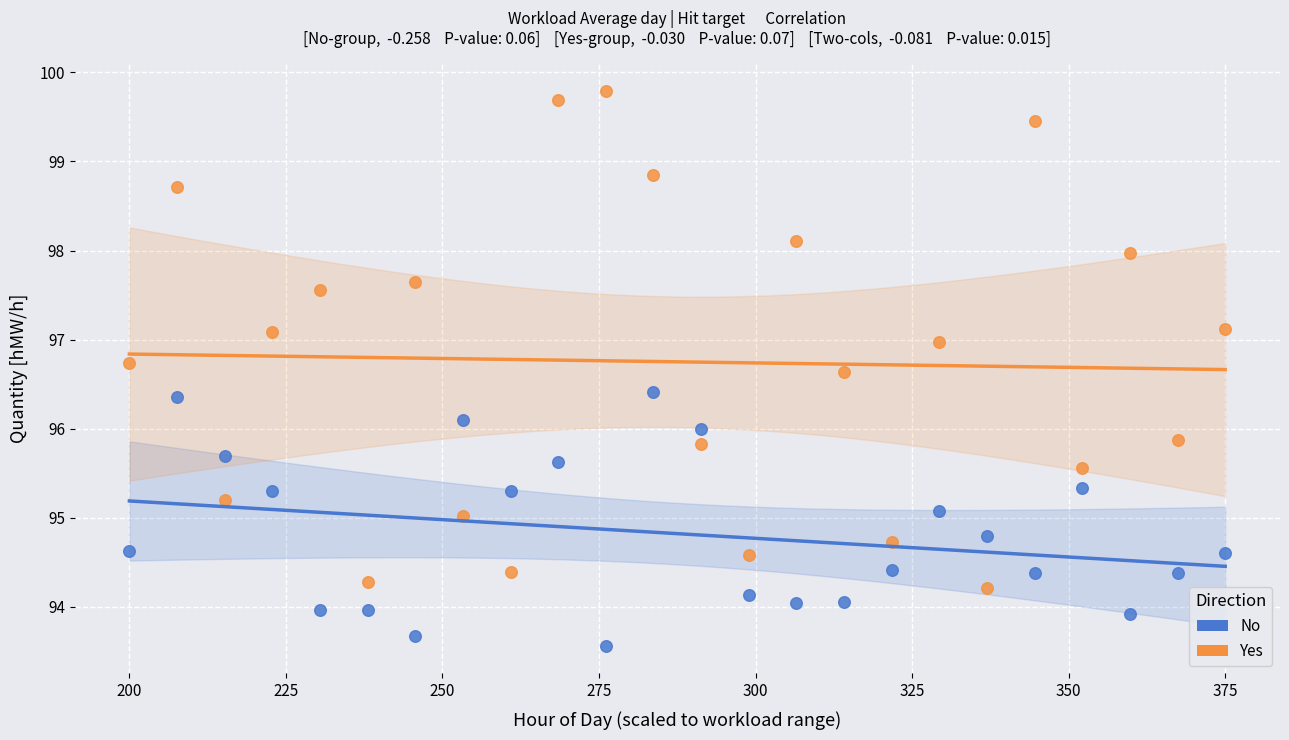

Which series has the widest spread of Y values?

Yes